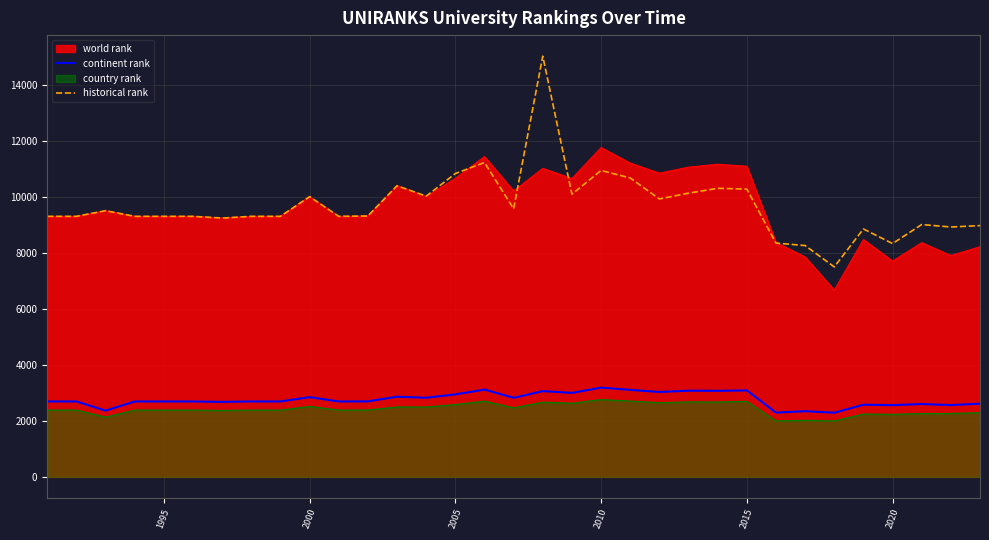

True or false: historical rank and continent rank cross at least once.

False